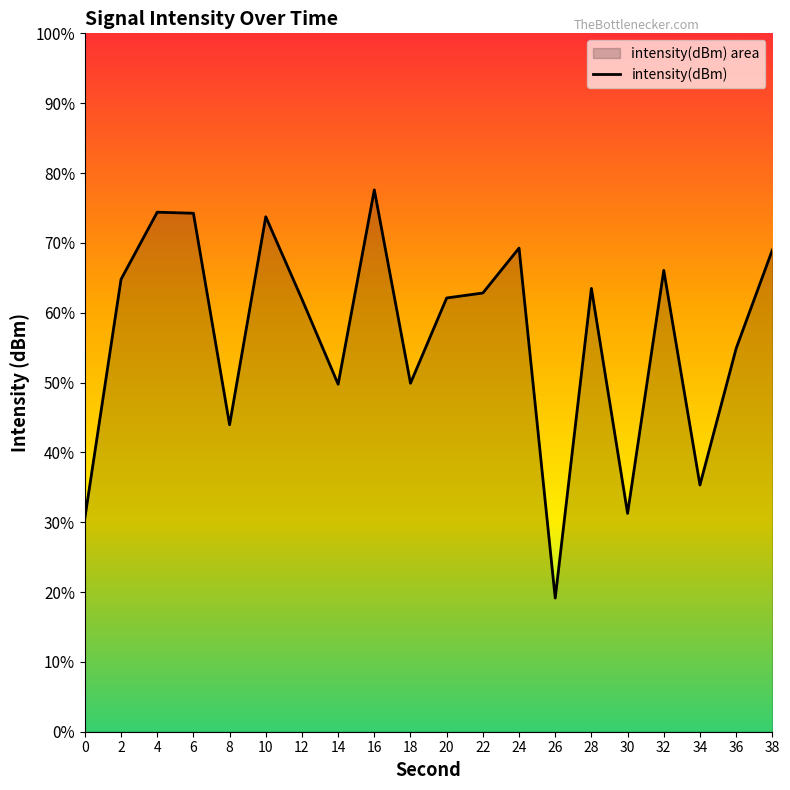

What is the change in value from 30 to 32?

+10.4